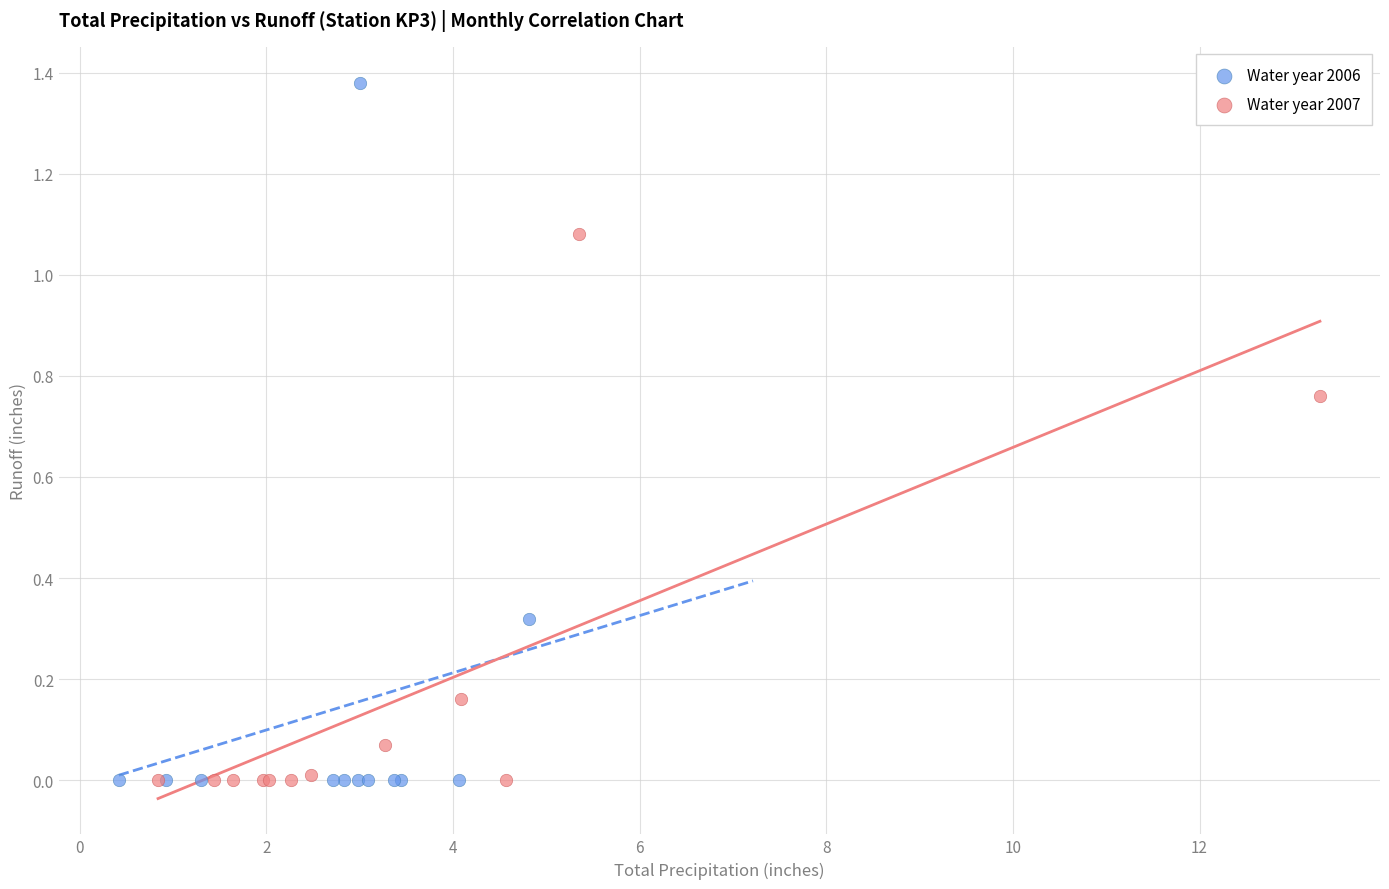

Which series reaches the maximum Y coordinate?

Water year 2006